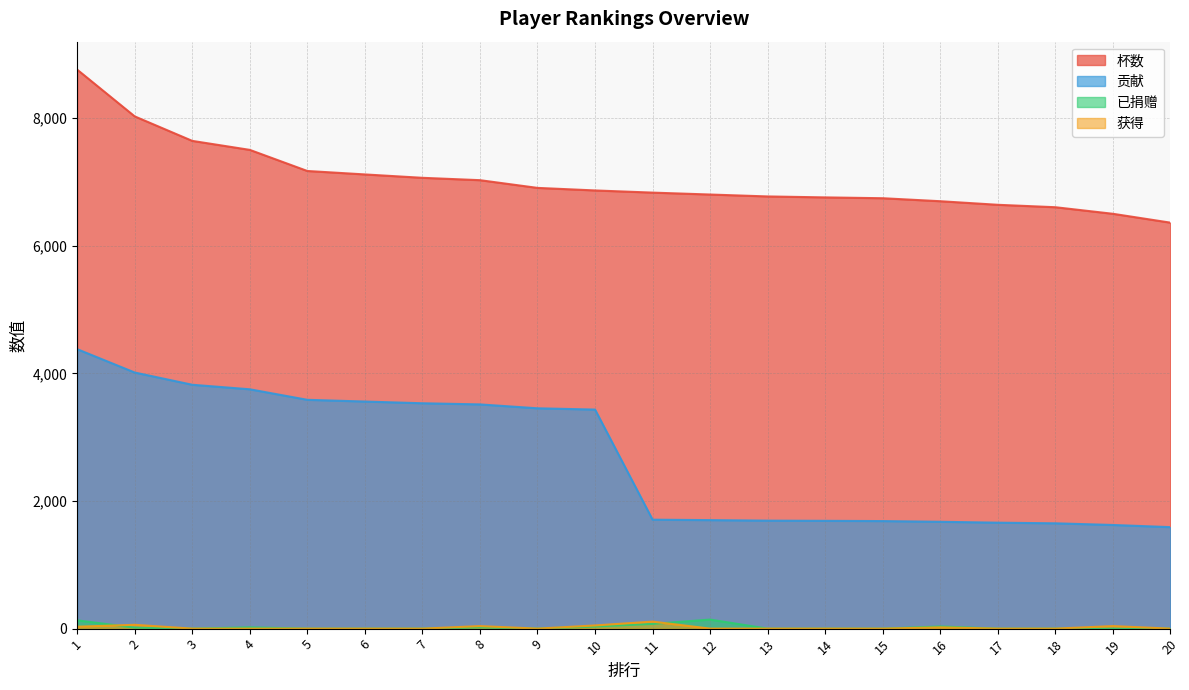

Which series changed the most between 1 and 4?

杯数